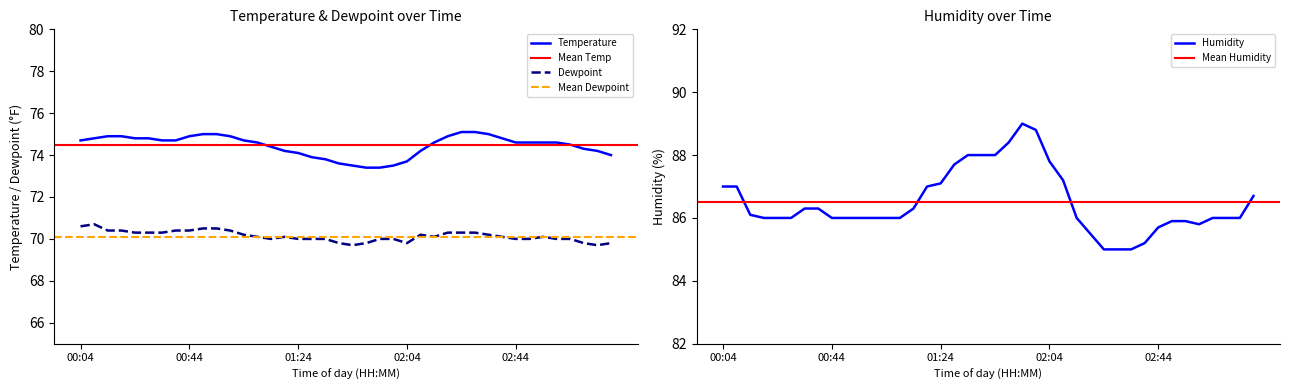

Rank the series by their average value, from lowest to highest.

Dewpoint, Temp, Humidity